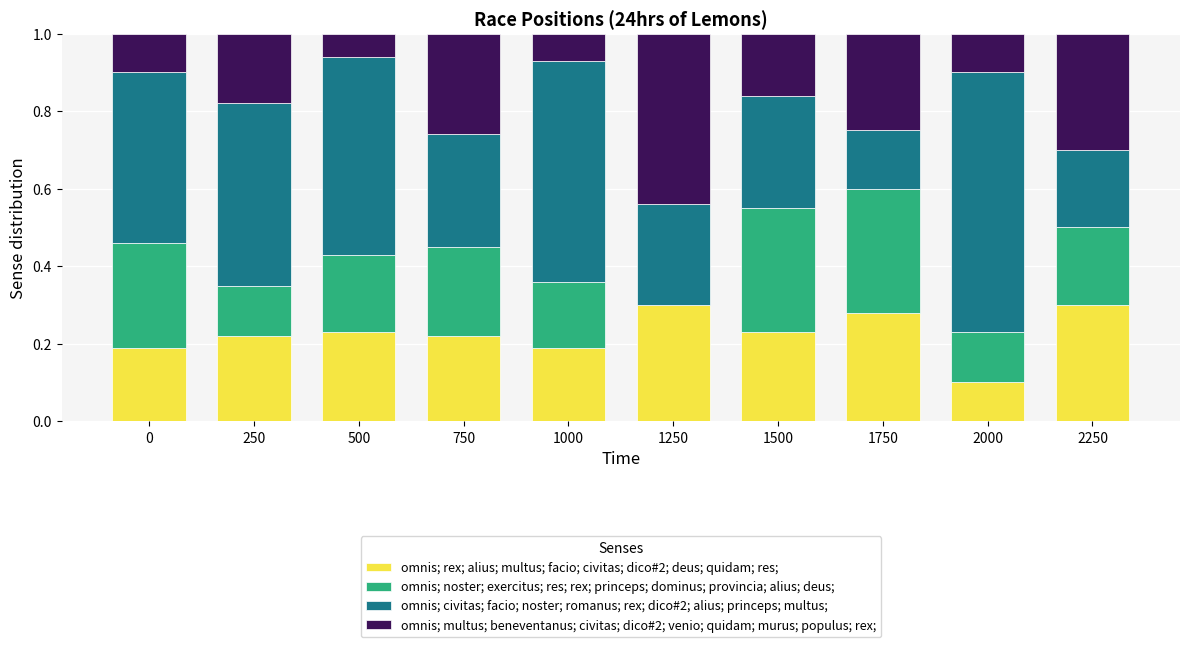

True or false: omnis; rex; alius; multus; facio; civitas; dico#2; deus; quidam; res; has a value of 0.2 at 750.

True